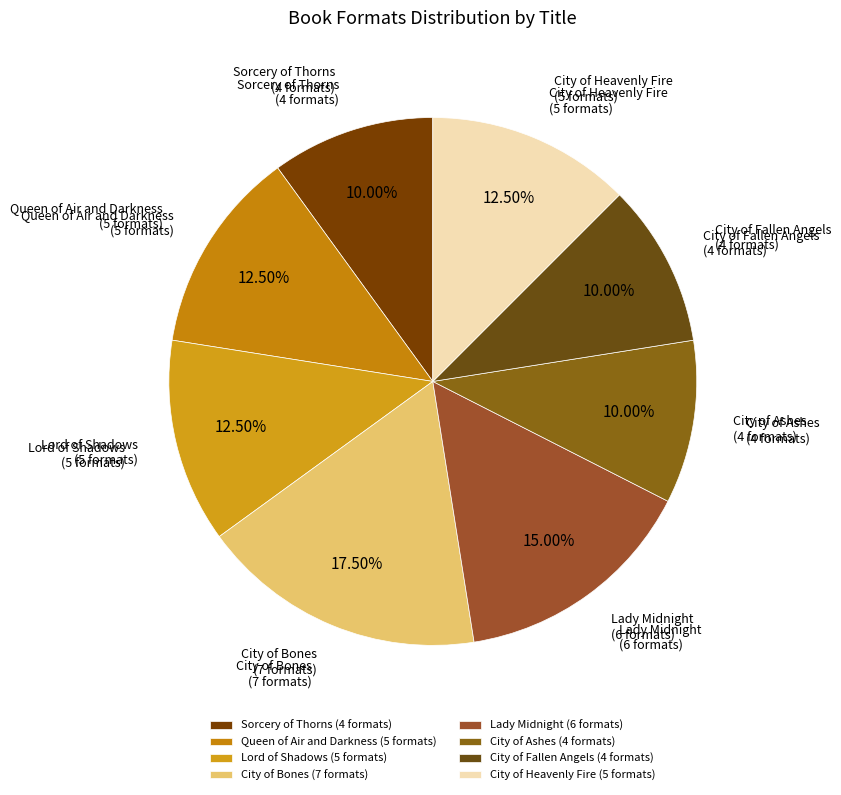

Count the number of slices in the pie.

8